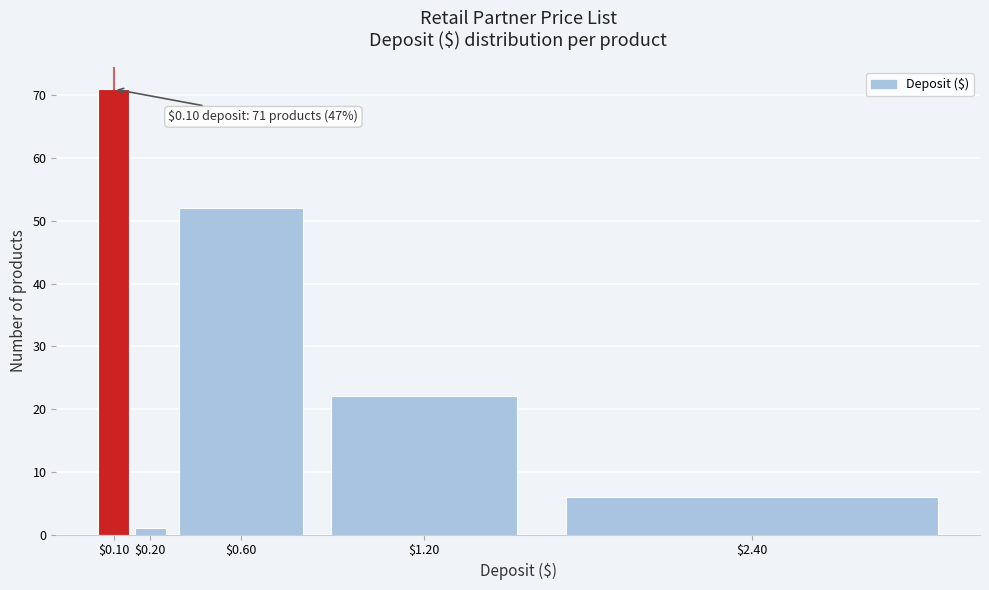

Reading left to right, extract all data points from this chart.

71	1	52	22	6